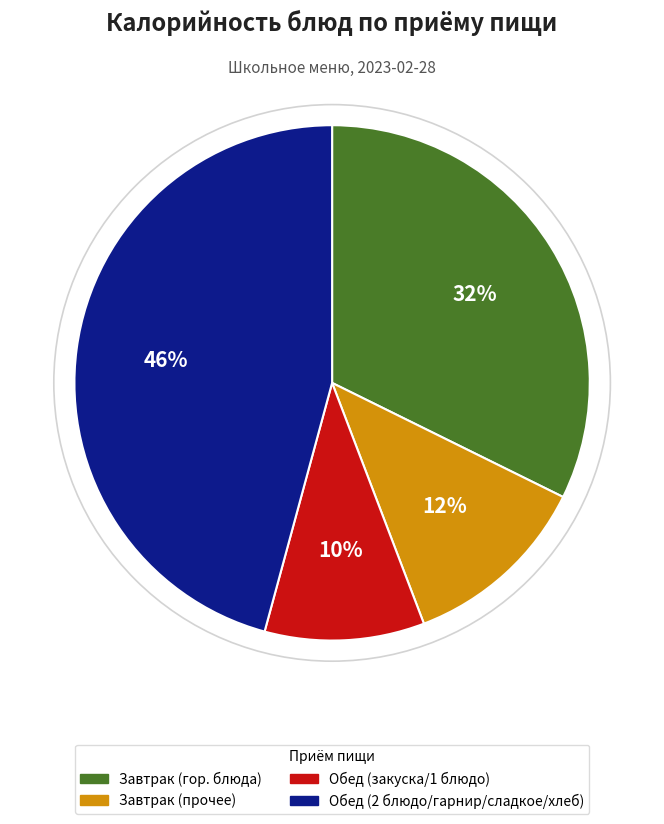

To the nearest percent, what is the difference between the largest and smallest slice percentages?

36%